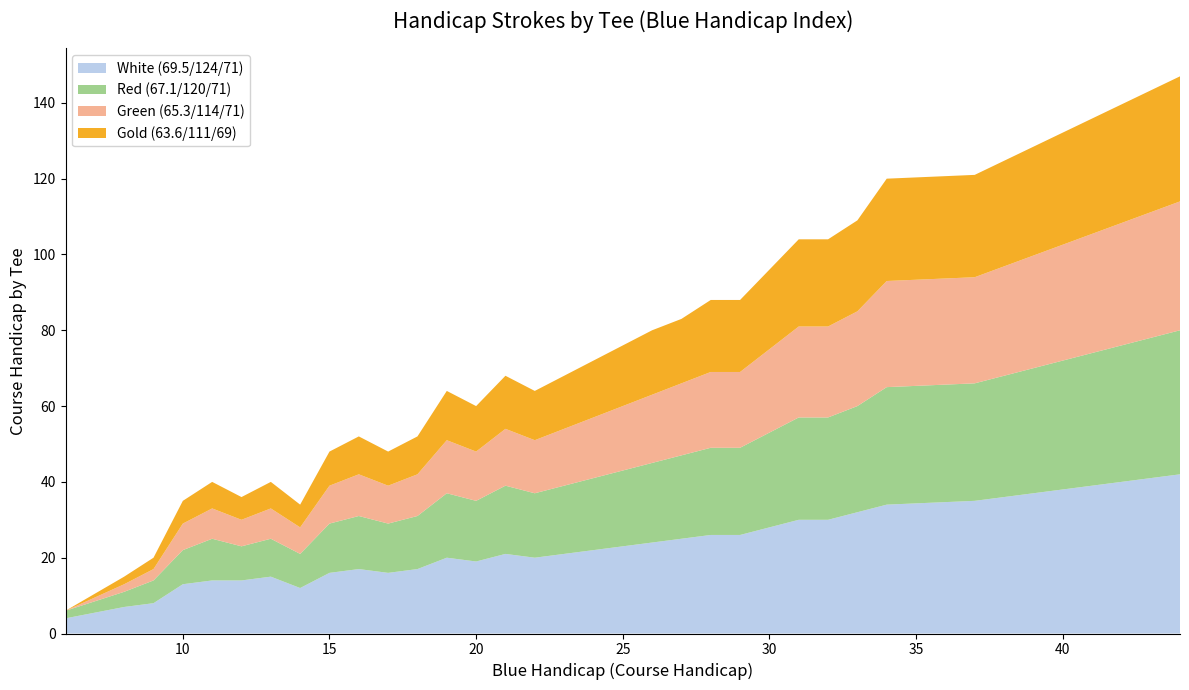

Reading right to left, list all the values displayed in this chart.

White (69.5/124/71): 44=42	37=35	34=34	33=32	32=30	31=30	30=28	29=26	28=26	27=25	26=24	25=23	24=22	23=21	22=20	21=21	20=19	19=20	18=17	17=16	16=17	15=16	14=12	13=15	12=14	11=14	10=13	9=8	8=7	6=4
Red (67.1/120/71): 44=38	37=31	34=31	33=28	32=27	31=27	30=25	29=23	28=23	27=22	26=21	25=20	24=19	23=18	22=17	21=18	20=16	19=17	18=14	17=13	16=14	15=13	14=9	13=10	12=9	11=11	10=9	9=6	8=4	6=2
Green (65.3/114/71): 44=34	37=28	34=28	33=25	32=24	31=24	30=22	29=20	28=20	27=19	26=18	25=17	24=16	23=15	22=14	21=15	20=13	19=14	18=11	17=10	16=11	15=10	14=7	13=8	12=7	11=8	10=7	9=3	8=2	6=0
Gold (63.6/111/69): 44=33	37=27	34=27	33=24	32=23	31=23	30=21	29=19	28=19	27=17	26=17	25=16	24=15	23=14	22=13	21=14	20=12	19=13	18=10	17=9	16=10	15=9	14=6	13=7	12=6	11=7	10=6	9=3	8=2	6=0